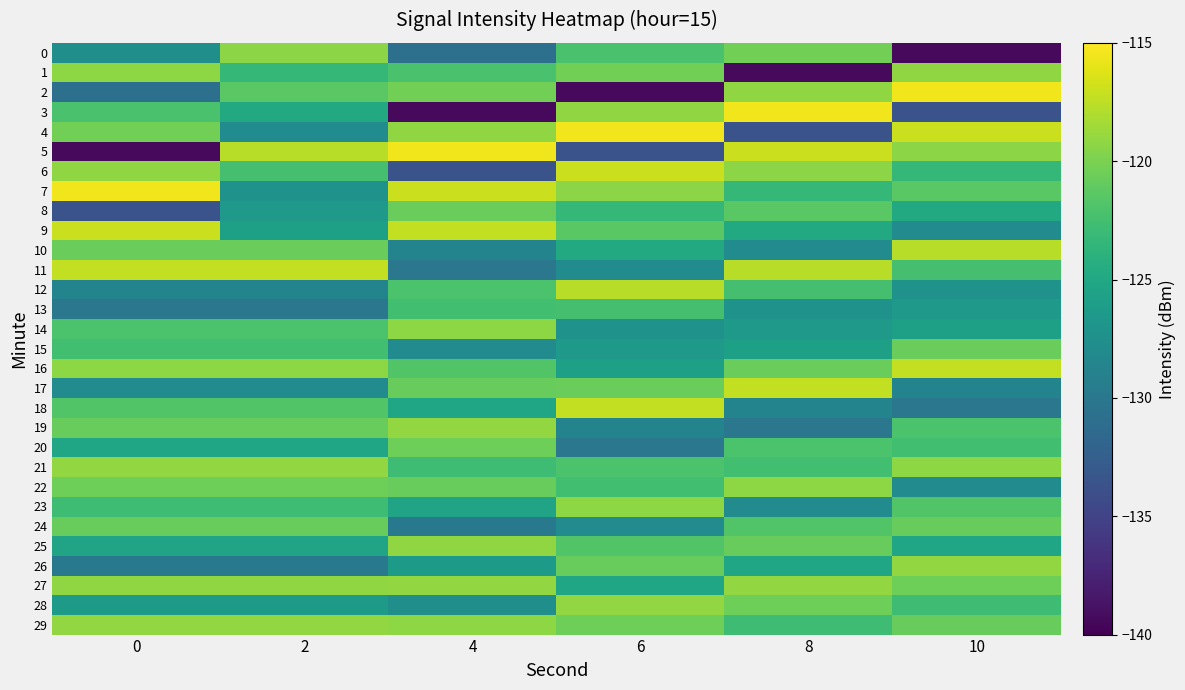

At which category does the chart reach its minimum across all series?

10